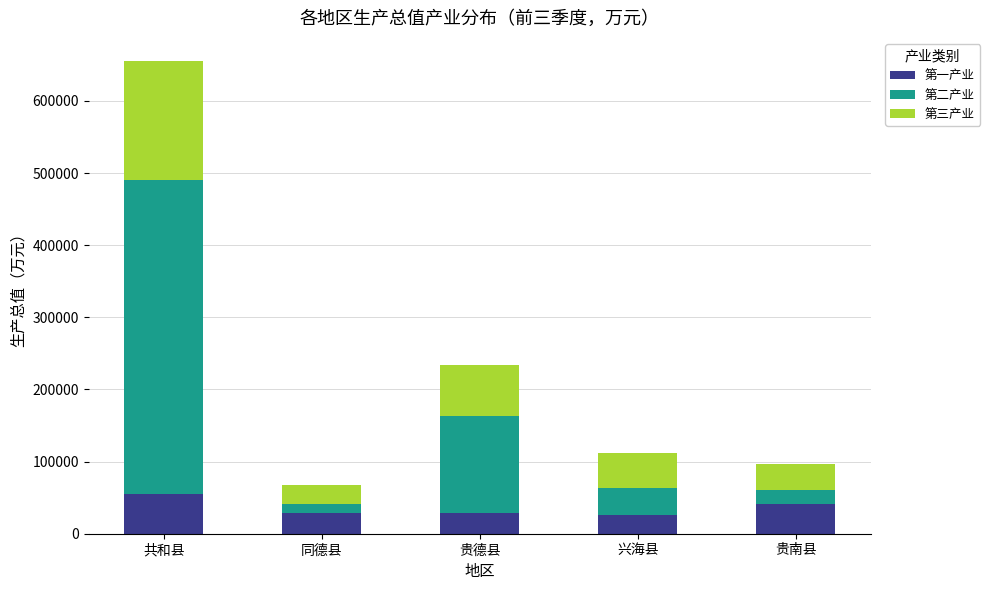

At which category is the sum across all series the highest?

共和县